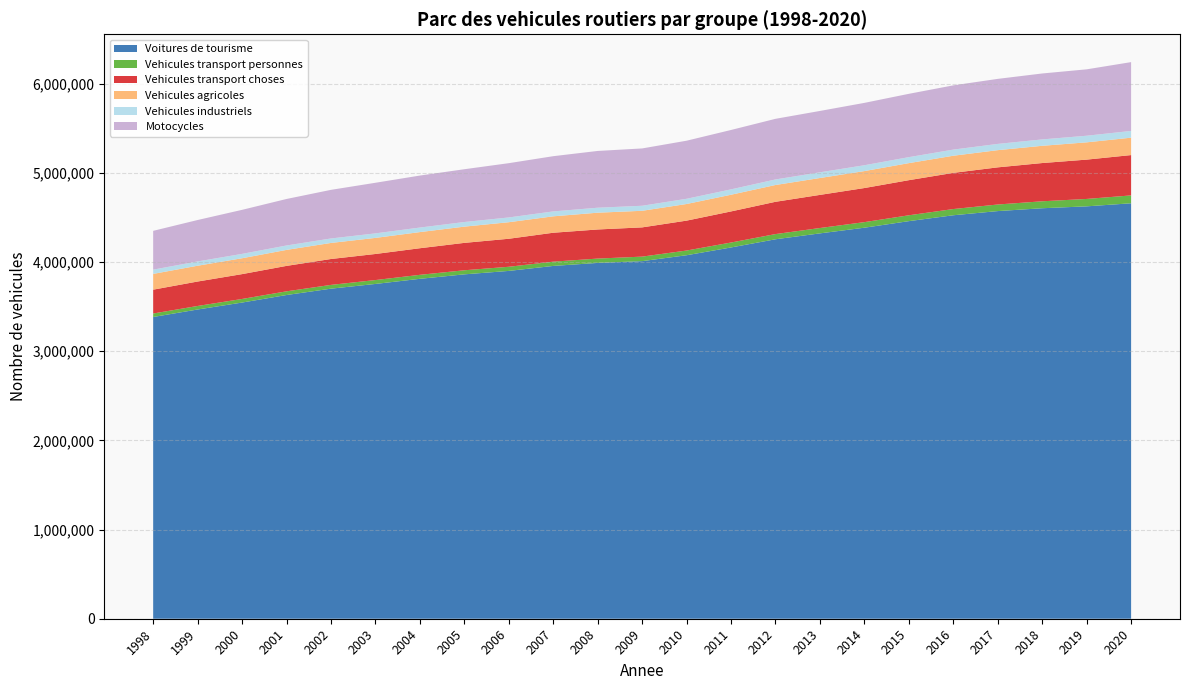

Reading left to right, what are all the values shown in this chart?

Voitures de tourisme: 1998=3383307	1999=3467311	2000=3545247	2001=3629713	2002=3700951	2003=3753890	2004=3811351	2005=3861442	2006=3900014	2007=3955787	2008=3989811	2009=4009602	2010=4075825	2011=4163003	2012=4254725	2013=4320885	2014=4384490	2015=4458069	2016=4524029	2017=4570823	2018=4602688	2019=4623952	2020=4658335
Vehicules transport personnes: 1998=39012	1999=39692	2000=40260	2001=41342	2002=42401	2003=43629	2004=44784	2005=45765	2006=46445	2007=48026	2008=48536	2009=50675	2010=52751	2011=55422	2012=58278	2013=60151	2014=62436	2015=65720	2016=69676	2017=73814	2018=77985	2019=83054	2020=88293
Vehicules transport choses: 1998=267380	1999=273954	2000=278518	2001=285246	2002=290142	2003=292329	2004=298193	2005=307161	2006=314040	2007=324153	2008=326232	2009=327808	2010=335200	2011=348553	2012=361926	2013=371361	2014=382281	2015=393598	2016=405566	2017=416501	2018=428808	2019=440795	2020=452186
Vehicules agricoles: 1998=176712	1999=177148	2000=177963	2001=179321	2002=180063	2003=180295	2004=180898	2005=182034	2006=185466	2007=184062	2008=188218	2009=185902	2010=186485	2011=187130	2012=188358	2013=189305	2014=190095	2015=191132	2016=192139	2017=192858	2018=193283	2019=193834	2020=195082
Vehicules industriels: 1998=47754	1999=48265	2000=48949	2001=49549	2002=50227	2003=50795	2004=50957	2005=51845	2006=53439	2007=55149	2008=55808	2009=56533	2010=58492	2011=60324	2012=62219	2013=63950	2014=65563	2015=67101	2016=68721	2017=70113	2018=71683	2019=74085	2020=75659
Motocycles: 1998=435042	1999=464357	2000=493781	2001=521390	2002=545132	2003=567358	2004=583010	2005=591865	2006=608660	2007=619166	2008=636540	2009=642777	2010=651202	2011=665870	2012=679822	2013=687990	2014=699219	2015=710022	2016=720381	2017=729149	2018=739344	2019=744542	2020=771586